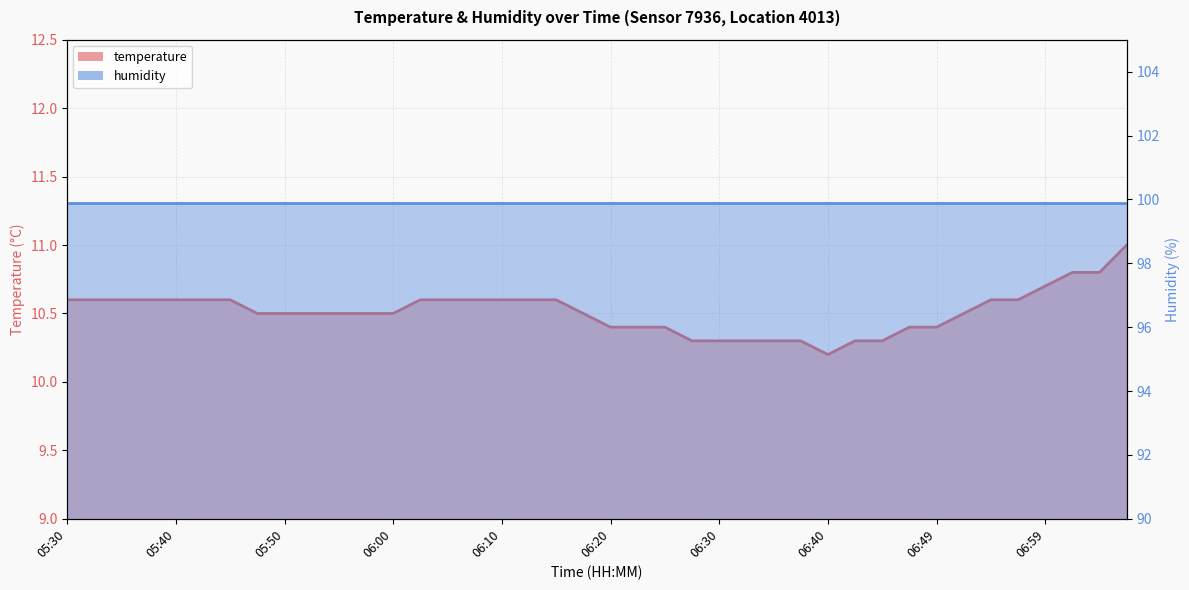

What is the sum of the values at 06:25 and 06:17?

20.9